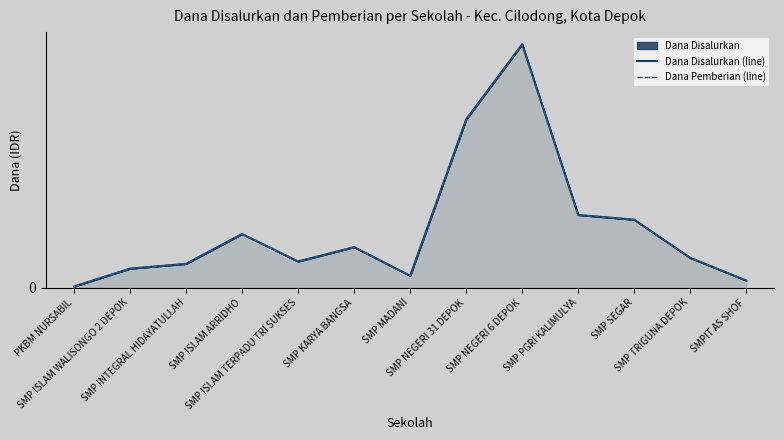

Which label corresponds to the largest value in the chart?

SMP NEGERI 6 DEPOK